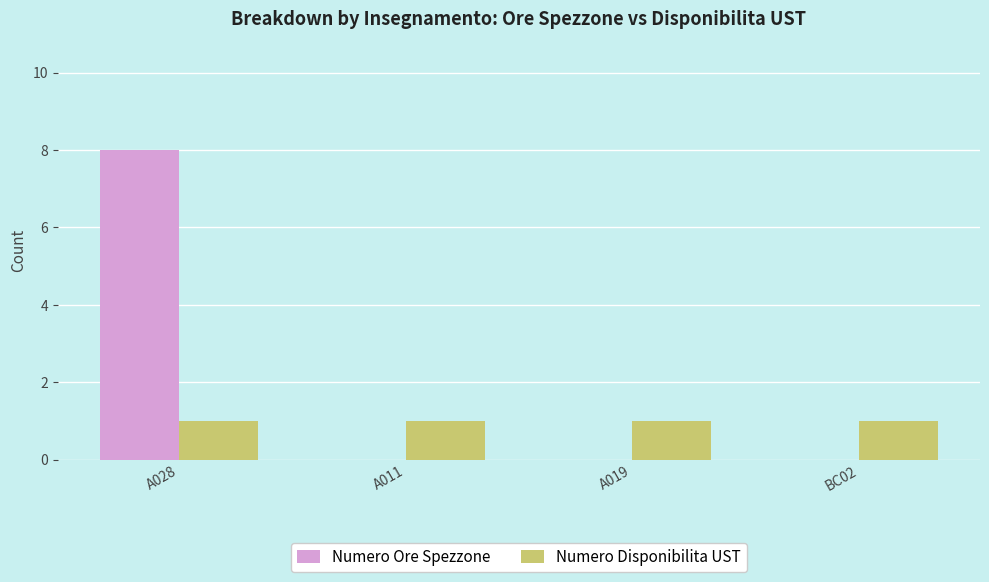

What is the highest value of the Numero Ore Spezzone series?

8